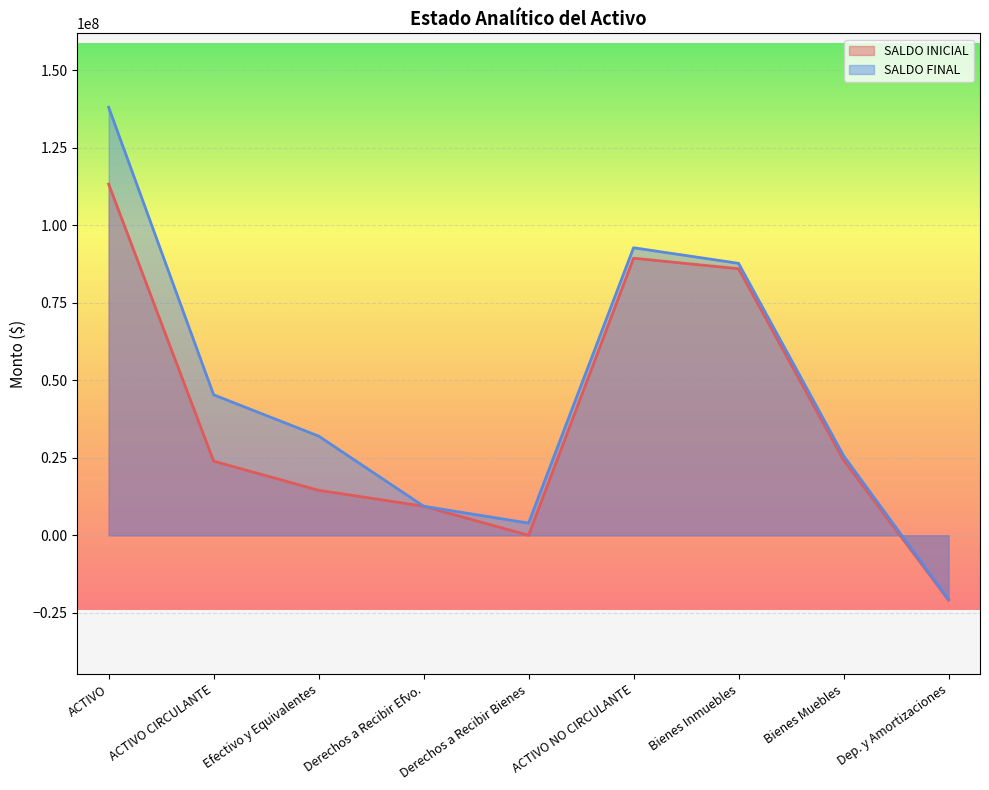

Which series has the widest spread of values?

SALDO FINAL